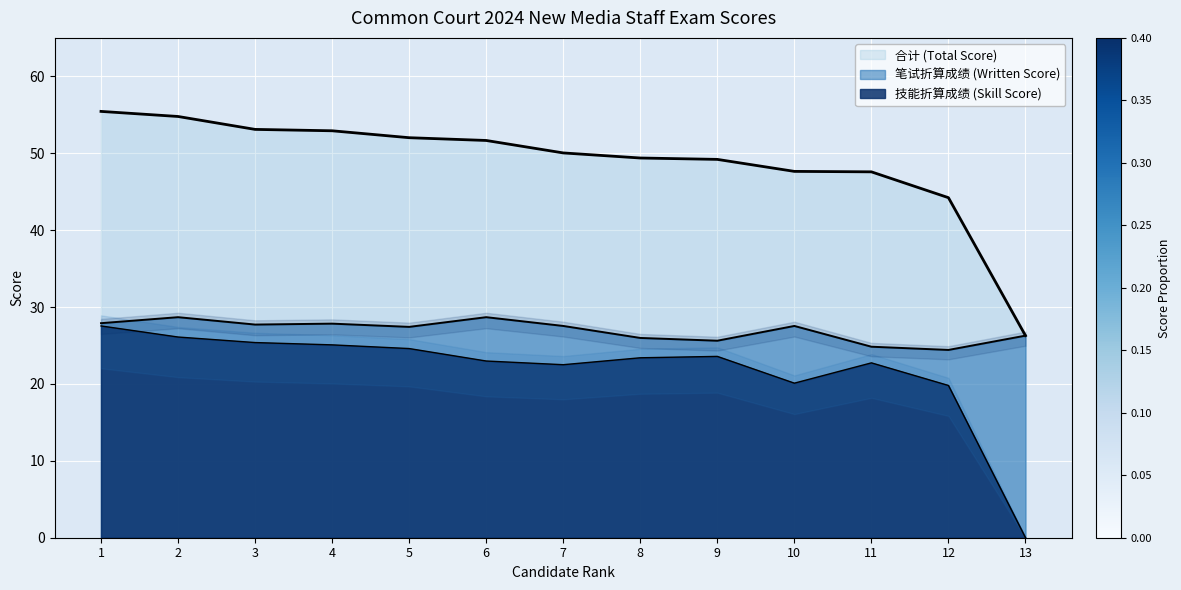

What is the difference between the second highest and minimum values in the 技能折算成绩 (Skill Score) series?

26.1